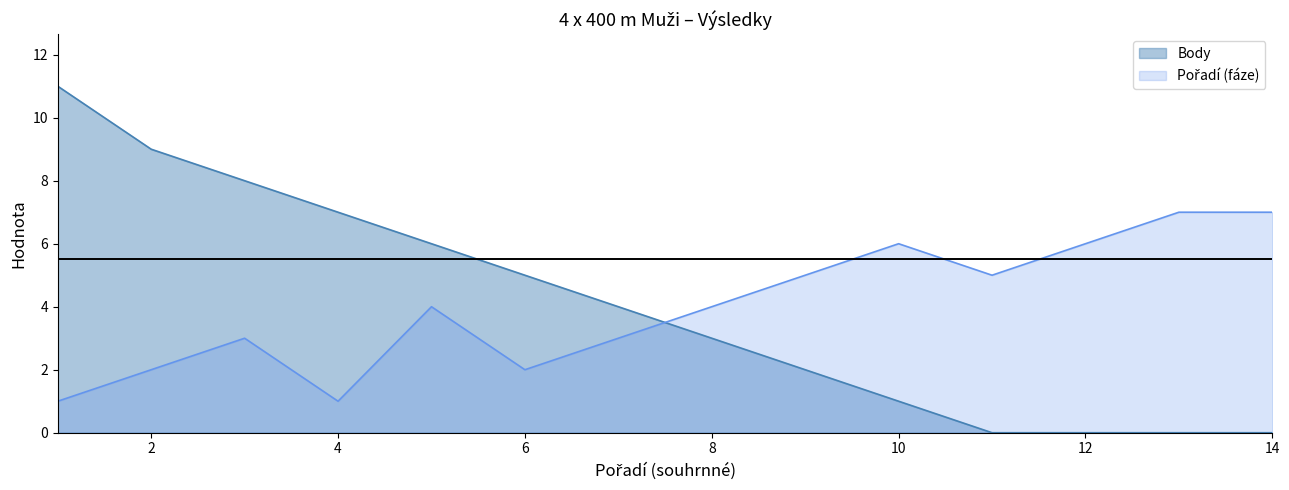

How many positive values does the Body series have?

10